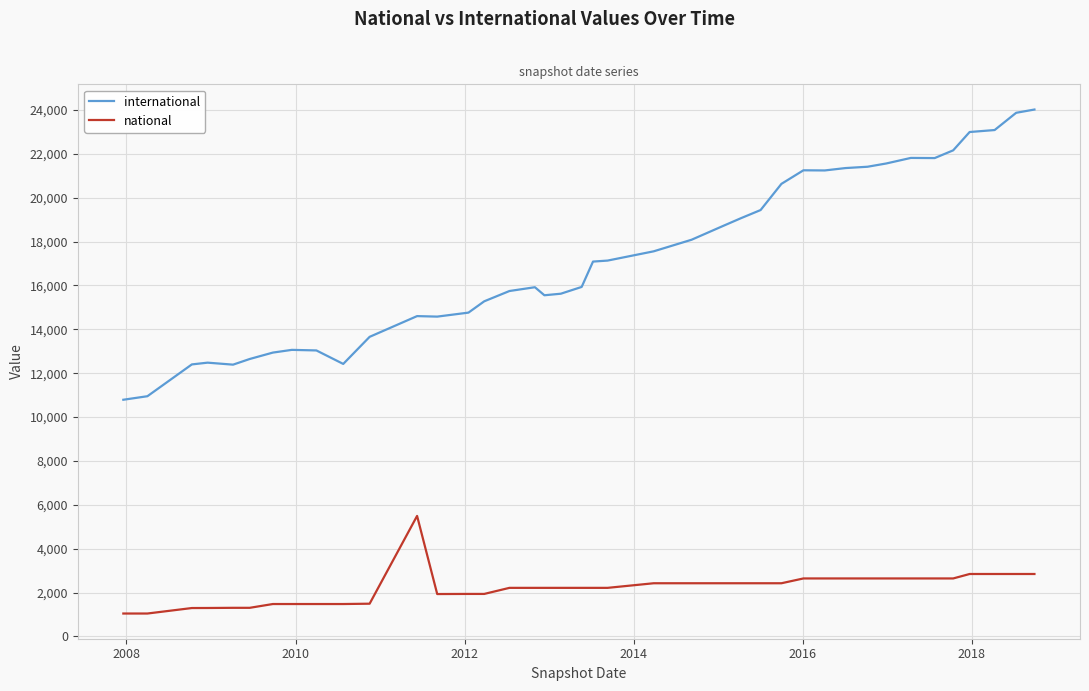

Rank the series by their maximum value, from lowest to highest.

national, international